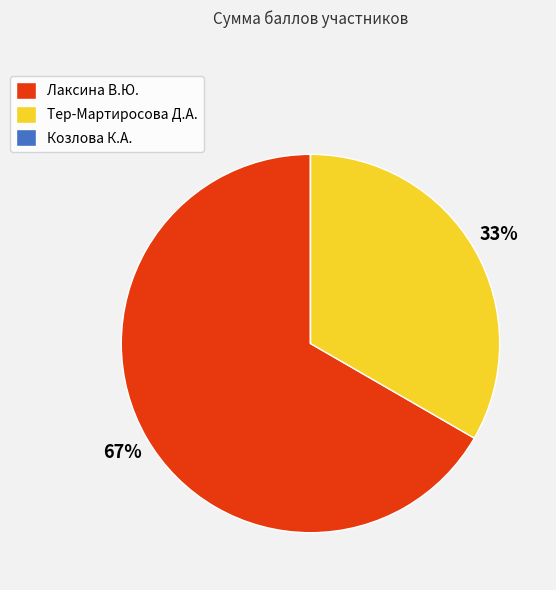

To the nearest percent, what is the difference between the largest and smallest slice percentages?

67%